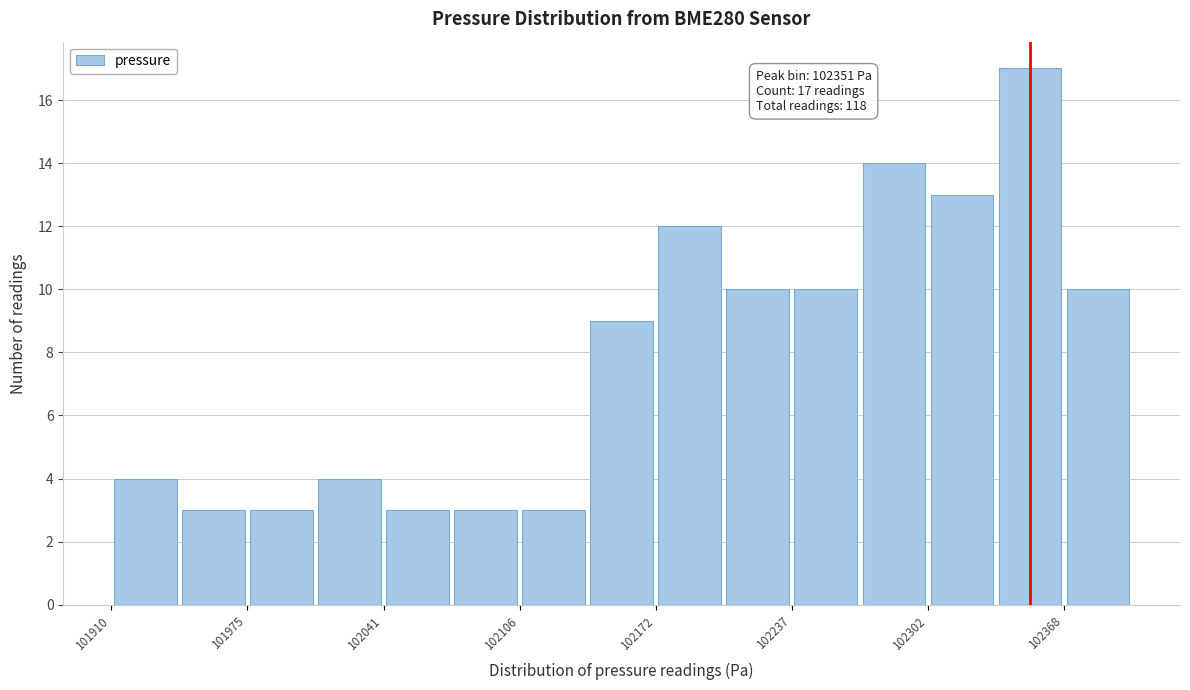

Around what value on the x-axis is the tallest bar? Give the approximate position of its centre, as read against the axis.

102350